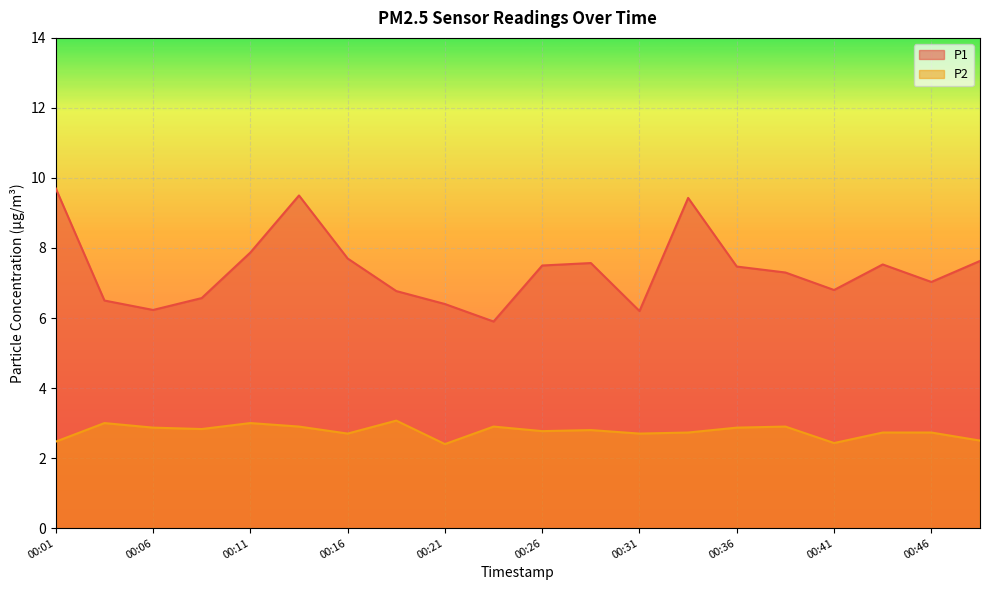

Where is the first local minimum for P1?

00:06